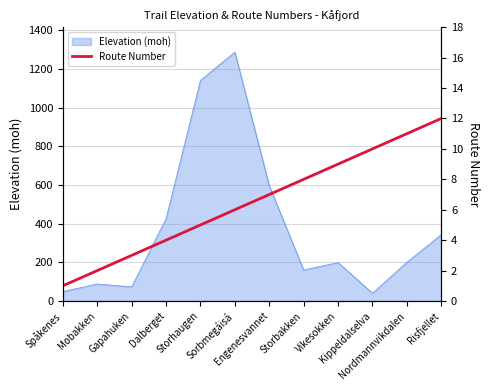

Which label corresponds to the smallest value in the chart?

Spåkenes